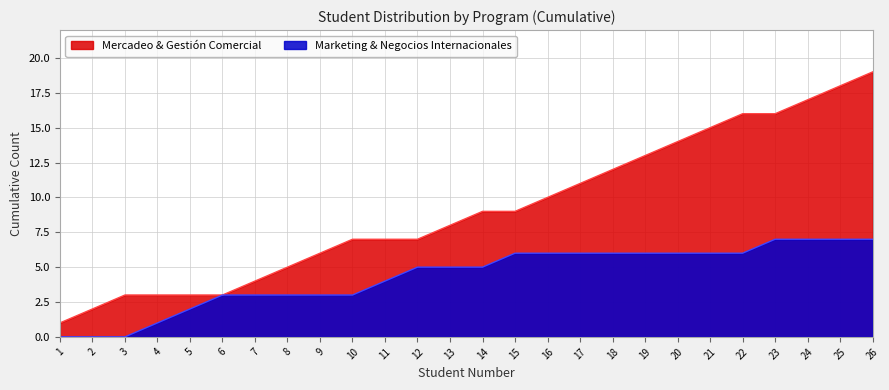

Does the chart have visible grid lines?

Yes